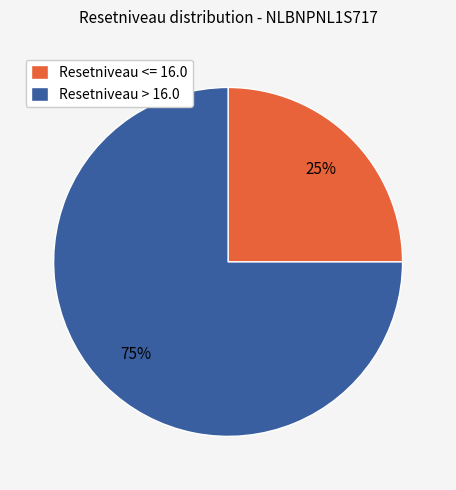

Do Resetniveau <= 16.0 and Resetniveau > 16.0 together represent more than half of the pie?

Yes